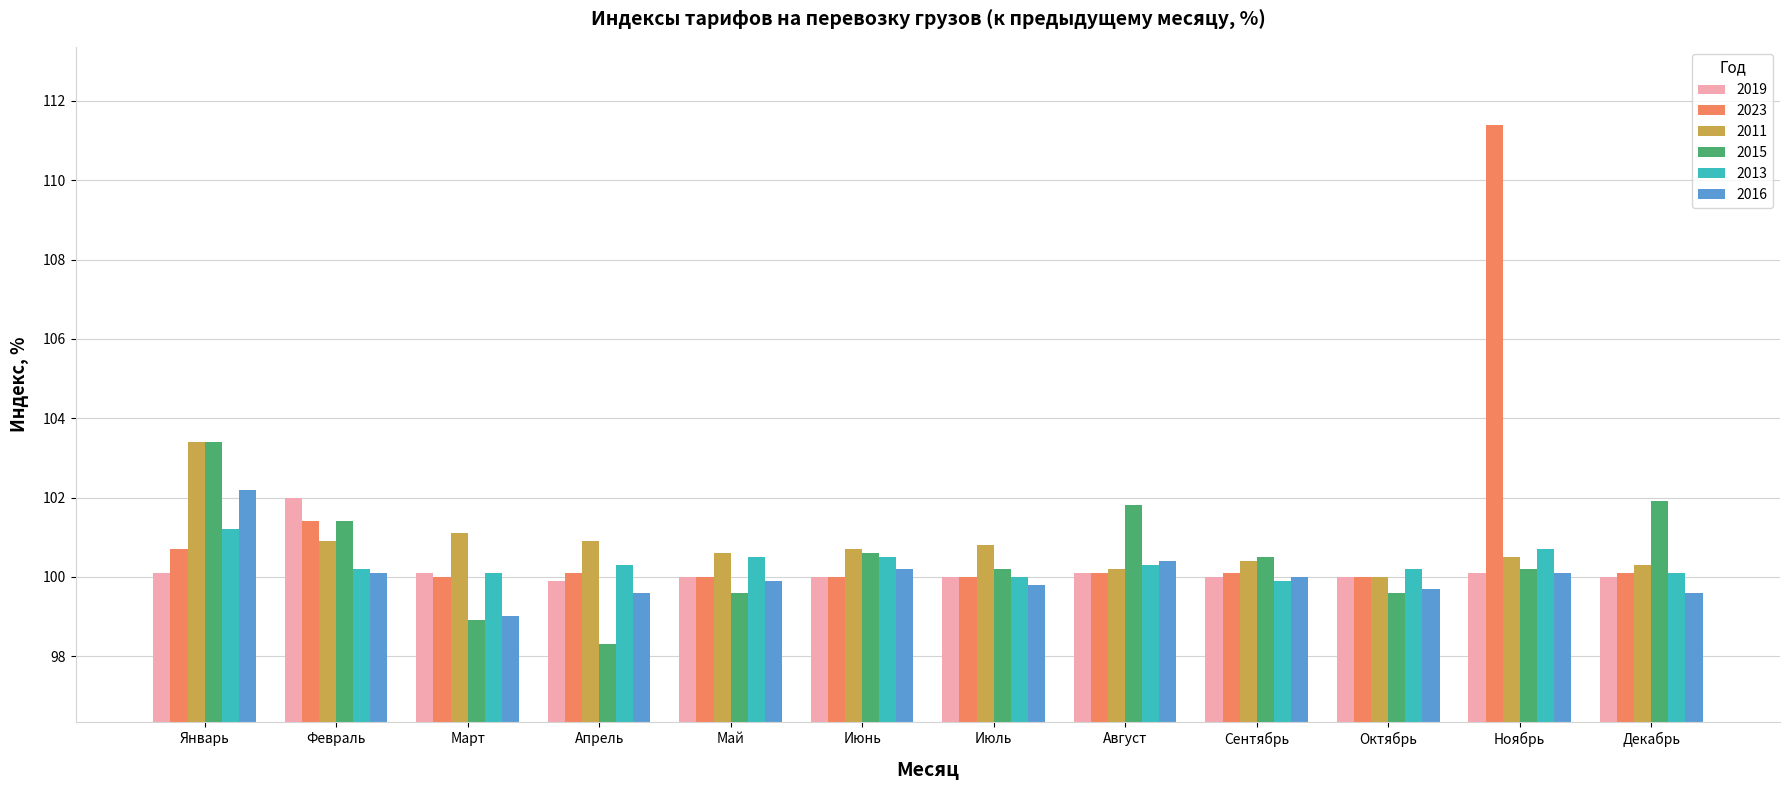

Reading left to right, what are all the values shown in this chart?

2019: Январь=100.1	Февраль=102.0	Март=100.1	Апрель=99.9	Май=100.0	Июнь=100.0	Июль=100.0	Август=100.1	Сентябрь=100.0	Октябрь=100.0	Ноябрь=100.1	Декабрь=100.0
2023: Январь=100.7	Февраль=101.4	Март=100.0	Апрель=100.1	Май=100.0	Июнь=100.0	Июль=100.0	Август=100.1	Сентябрь=100.1	Октябрь=100.0	Ноябрь=111.4	Декабрь=100.1
2011: Январь=103.4	Февраль=100.9	Март=101.1	Апрель=100.9	Май=100.6	Июнь=100.7	Июль=100.8	Август=100.2	Сентябрь=100.4	Октябрь=100.0	Ноябрь=100.5	Декабрь=100.3
2015: Январь=103.4	Февраль=101.4	Март=98.9	Апрель=98.3	Май=99.6	Июнь=100.6	Июль=100.2	Август=101.8	Сентябрь=100.5	Октябрь=99.6	Ноябрь=100.2	Декабрь=101.9
2013: Январь=101.2	Февраль=100.2	Март=100.1	Апрель=100.3	Май=100.5	Июнь=100.5	Июль=100.0	Август=100.3	Сентябрь=99.9	Октябрь=100.2	Ноябрь=100.7	Декабрь=100.1
2016: Январь=102.2	Февраль=100.1	Март=99.0	Апрель=99.6	Май=99.9	Июнь=100.2	Июль=99.8	Август=100.4	Сентябрь=100.0	Октябрь=99.7	Ноябрь=100.1	Декабрь=99.6